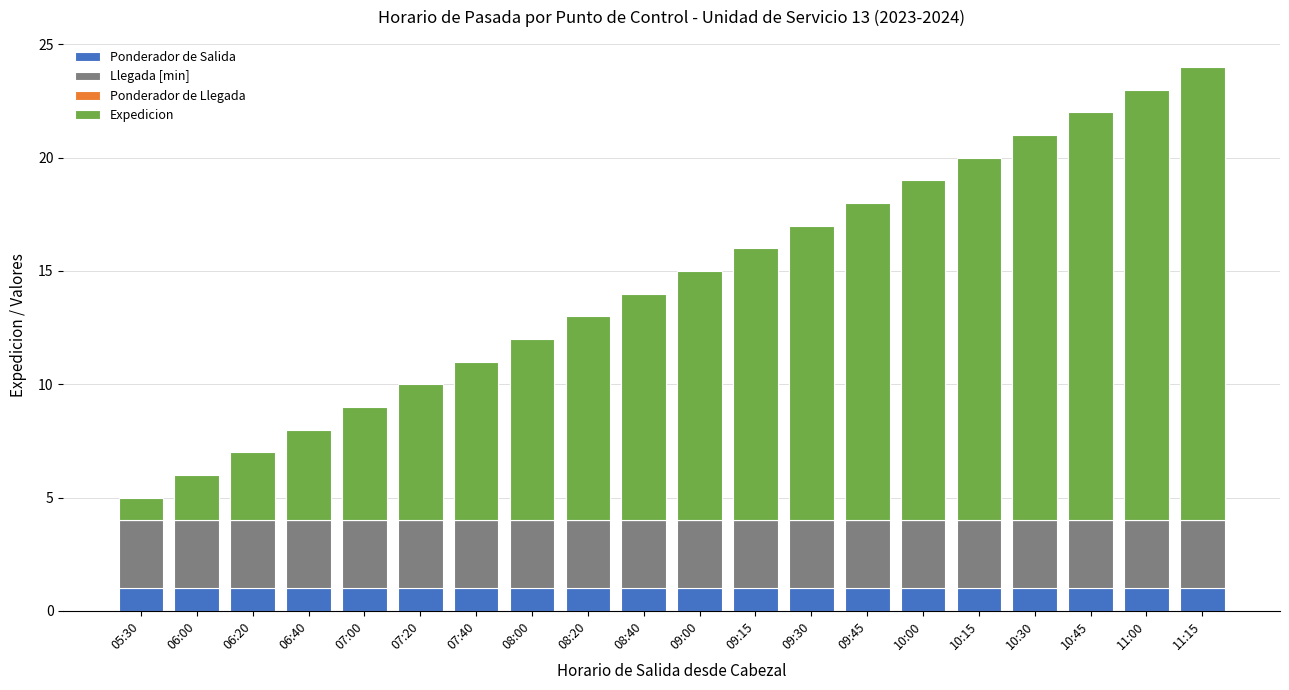

Is it true that Ponderador de Salida equals 2 at 07:40?

False